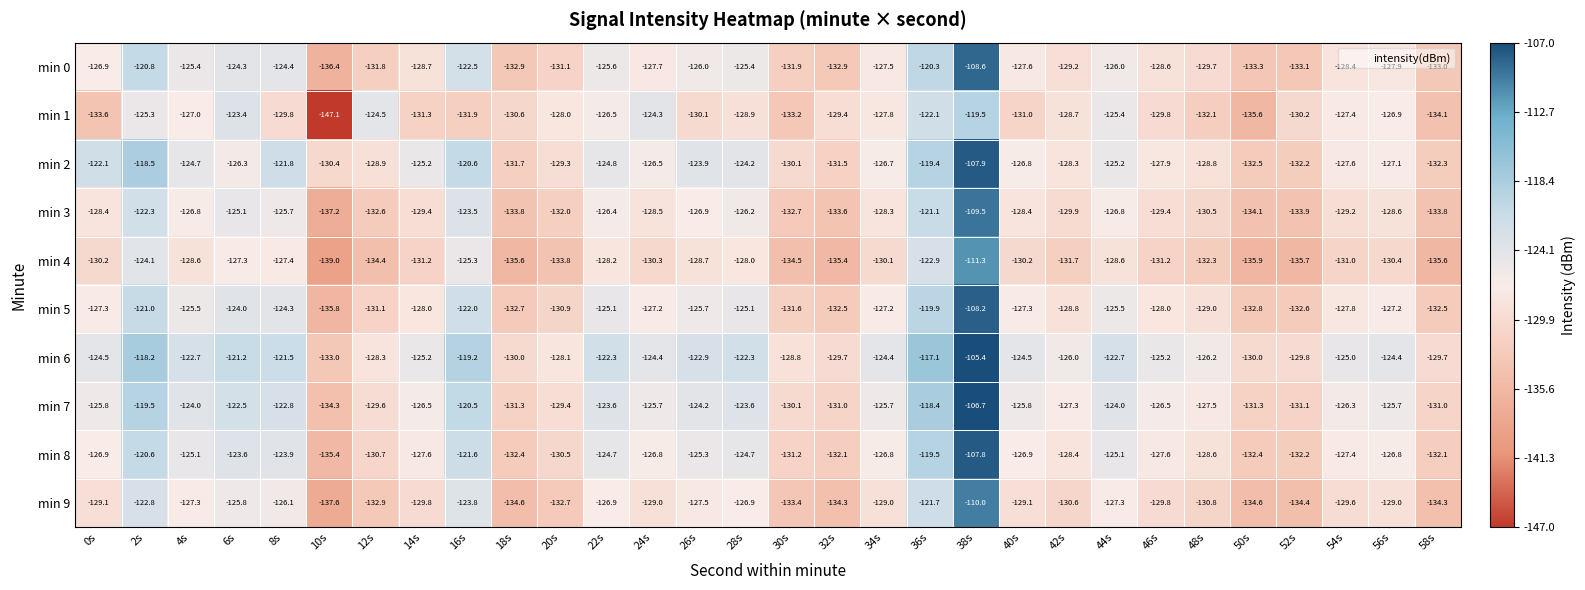

Which series has the largest range (max minus min)?

min 0